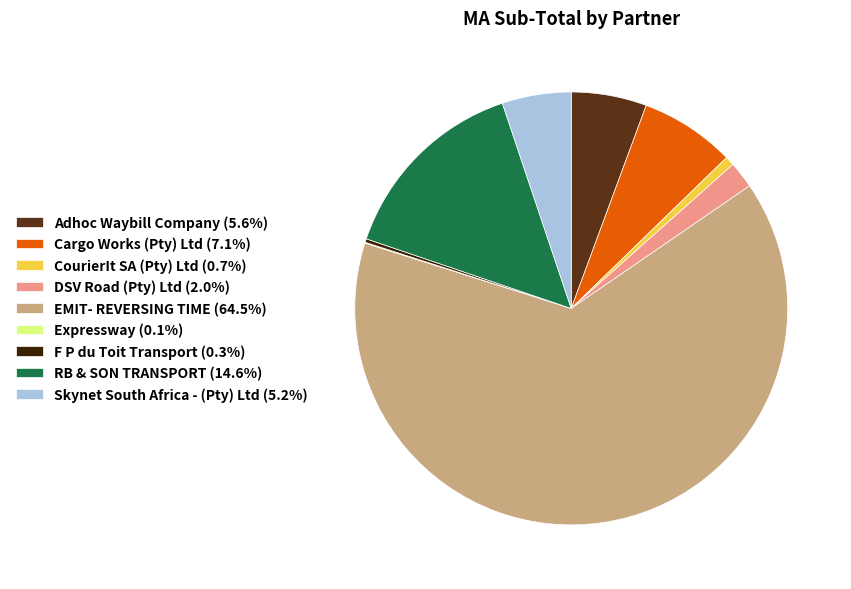

Is there a majority slice in this chart?

Yes